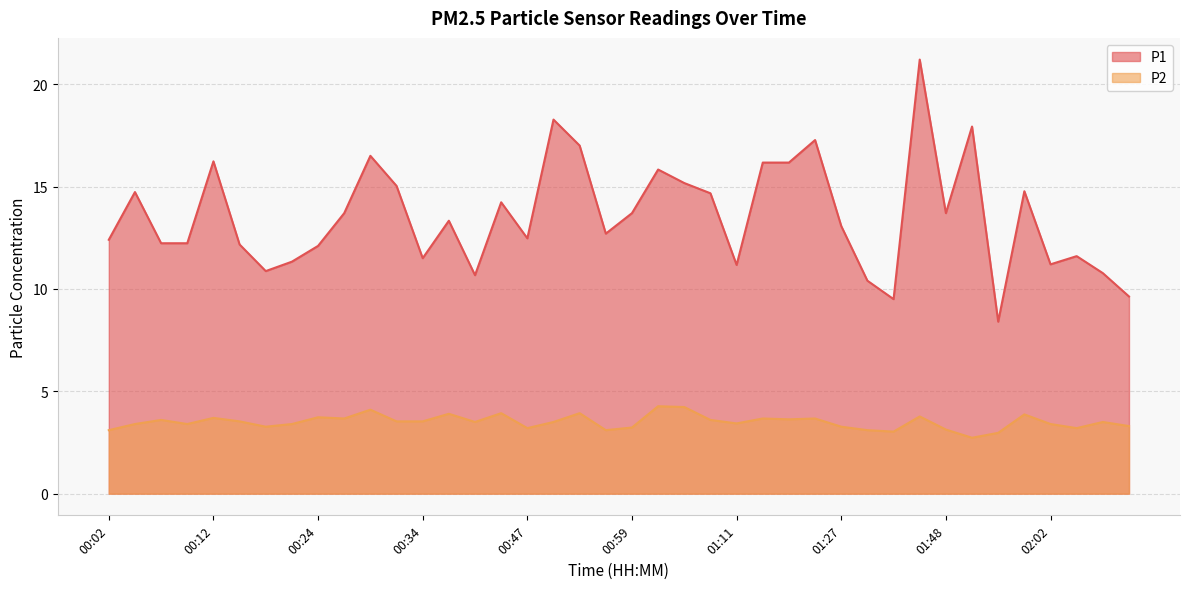

How many data points in P1 are less than 13?

19